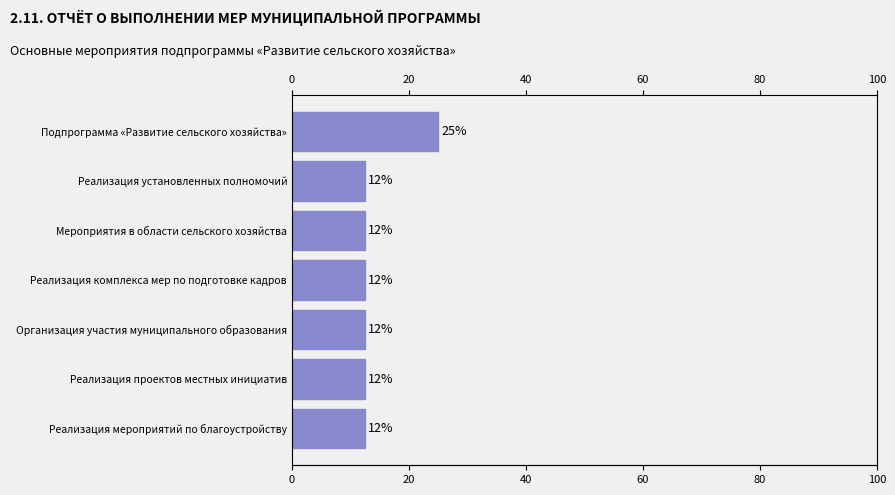

How many series are shown in this chart?

1